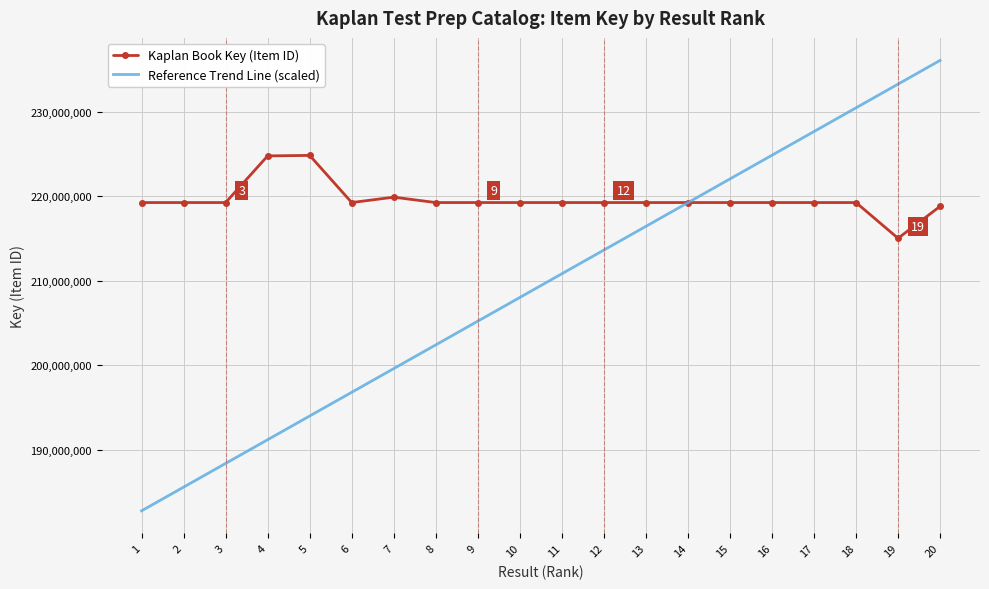

Is it true that Reference Trend Line (scaled) equals 210801263.2 at 11?

True